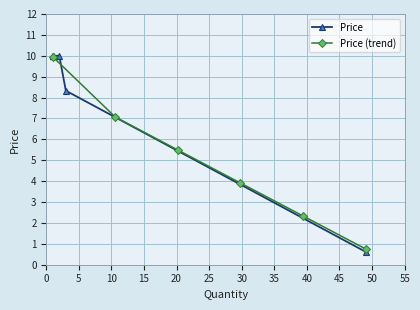

What is the smallest value displayed?

0.6